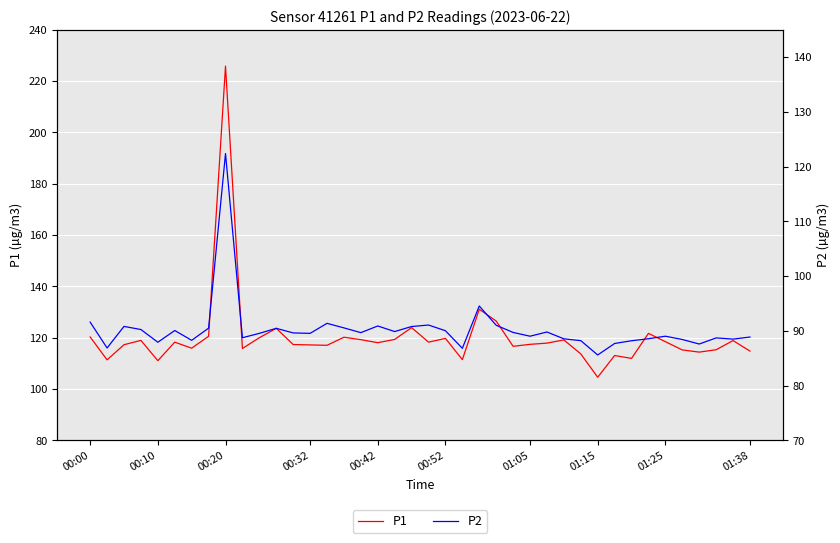

At which label does P1 first exceed 118?

00:00